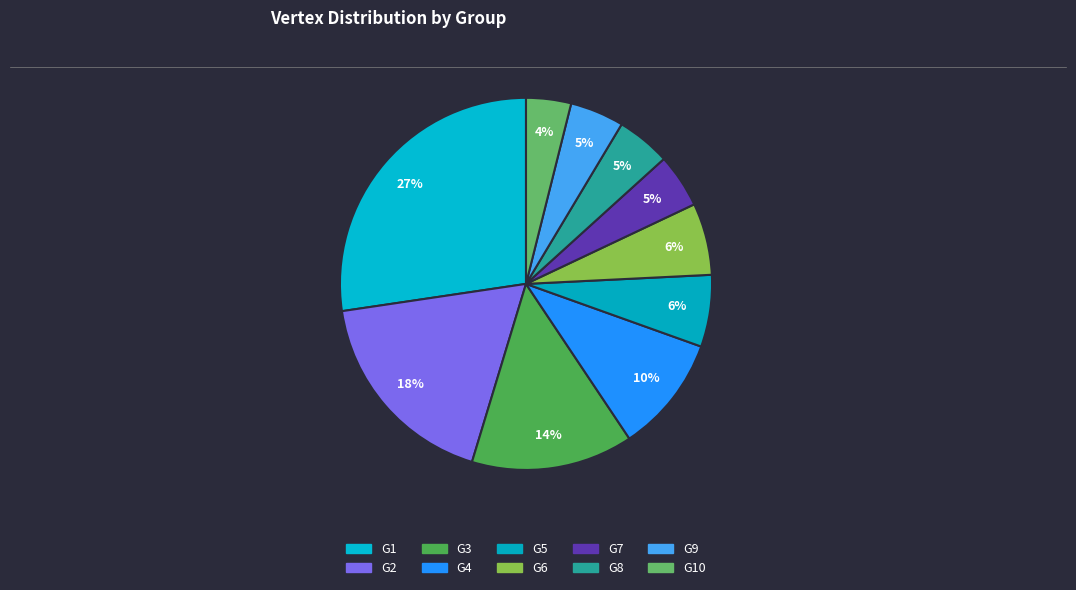

Count the number of slices in the pie.

10